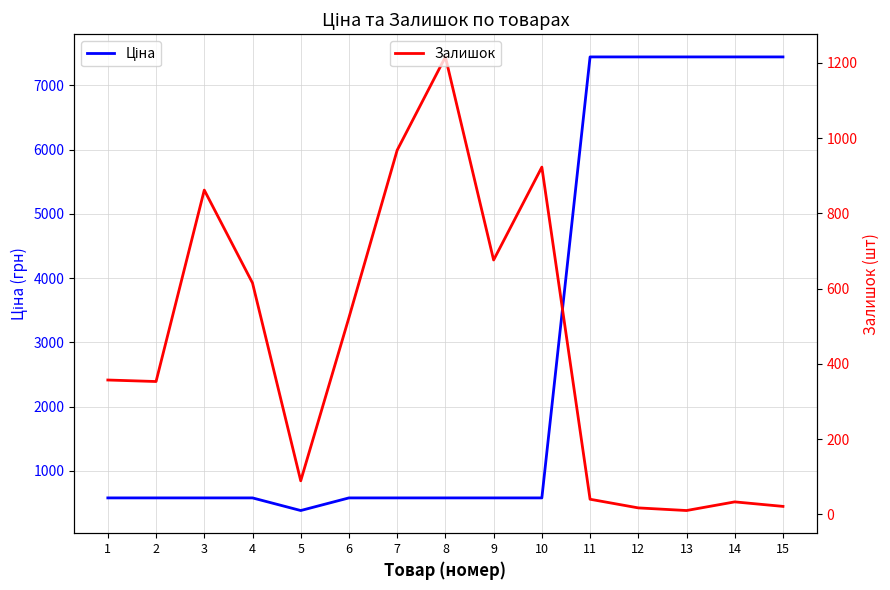

Rank the series by their average value, from lowest to highest.

Залишок, Ціна